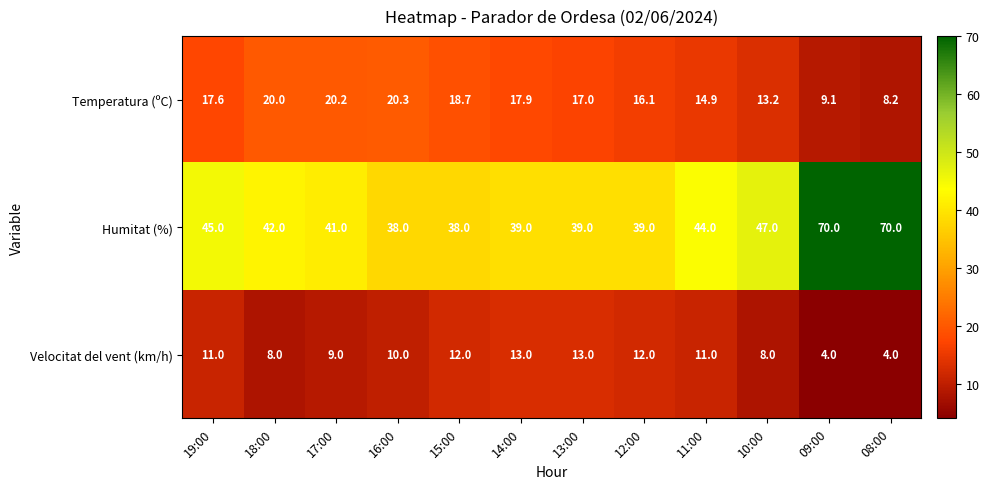

Is it true that Humitat (%) equals 38.0 at 16:00?

True